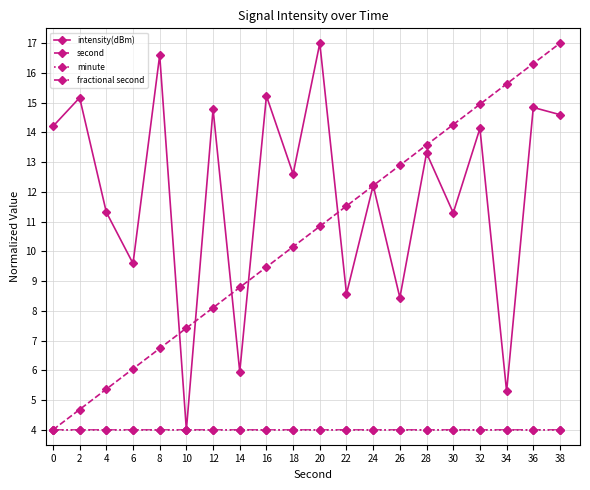

In intensity(dBm), how many points are higher than both neighbors (excluding endpoints)?

9